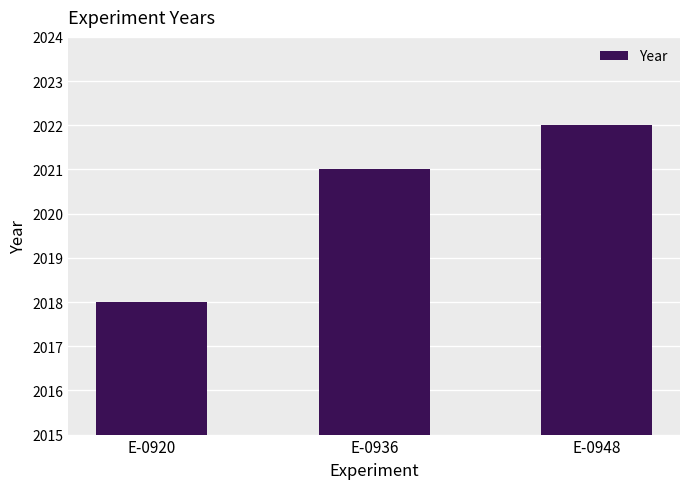

Approximately how many times larger is the value at E-0936 compared to E-0948?

1.0